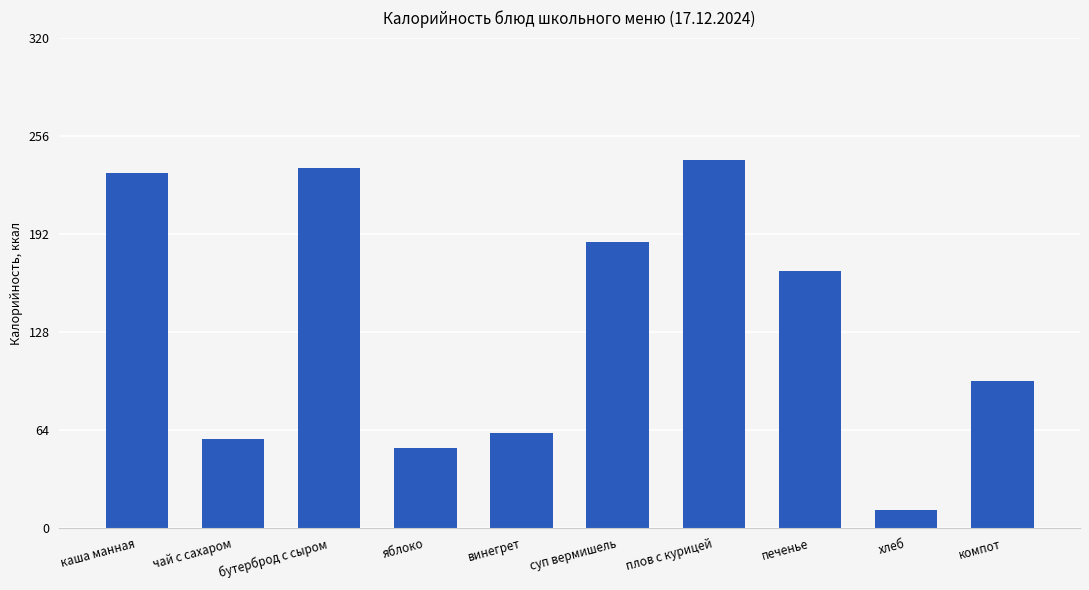

Rank the categories by value from lowest to highest.

хлеб, яблоко, чай с сахаром, винегрет, компот, печенье, суп вермишель, каша манная, бутерброд с сыром, плов с курицей